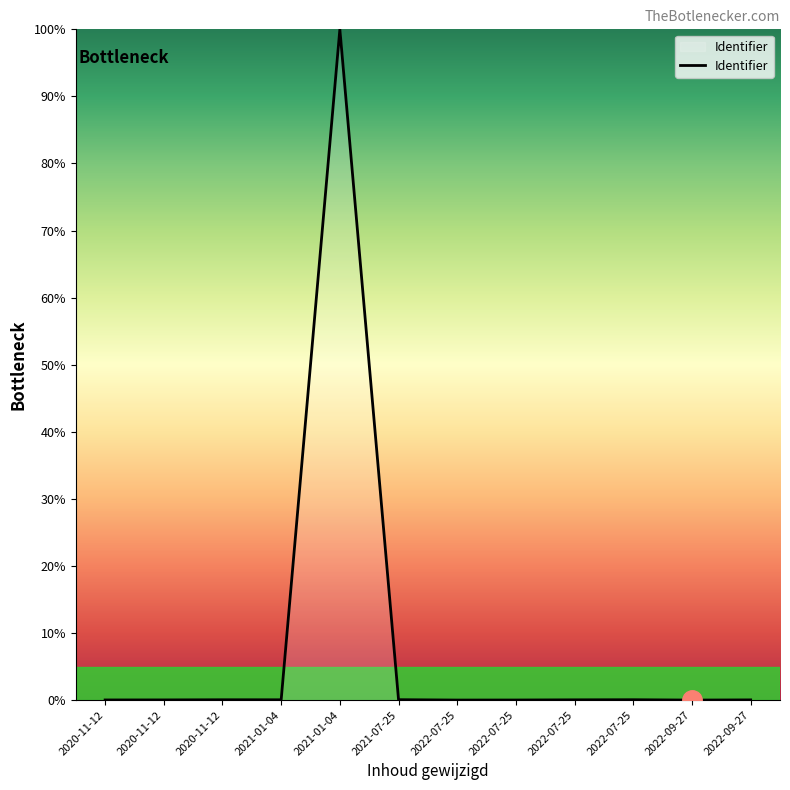

At which label is the value closest to 50?

2021-07-25